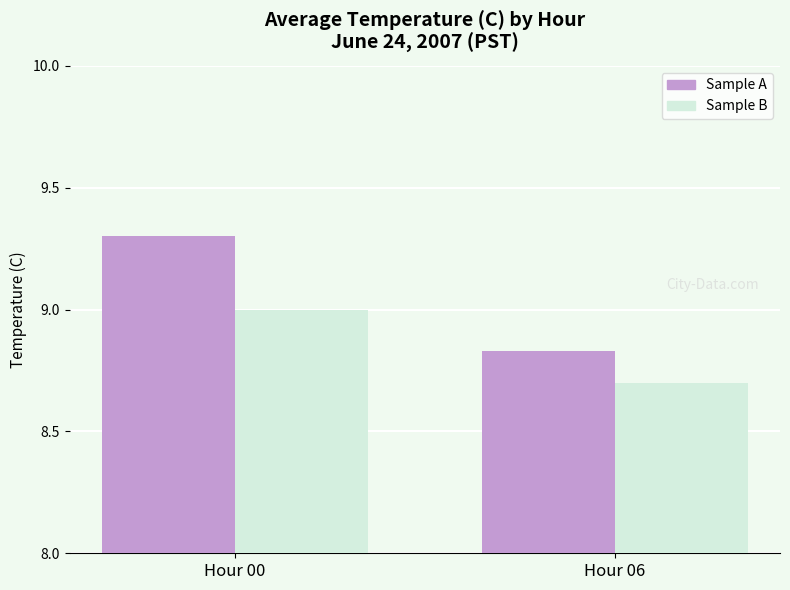

What is the maximum value for Sample A?

9.3